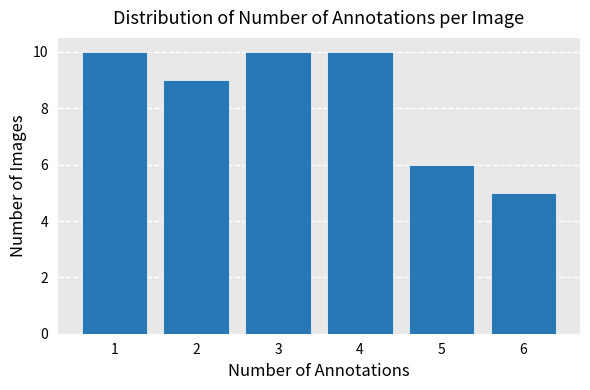

How tall is the bar that spans 2.5 to 3.5 on the x-axis? The values are not printed on the chart, so give them approximately, as read against the axis.

10